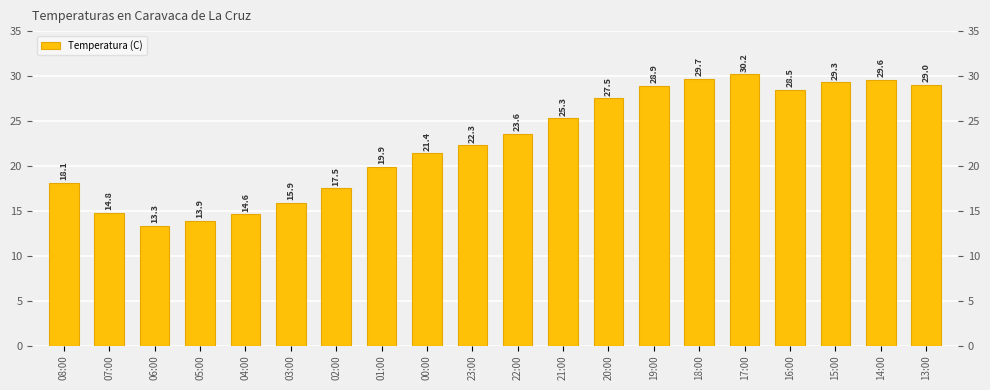

What position from the left is 14:00?

19